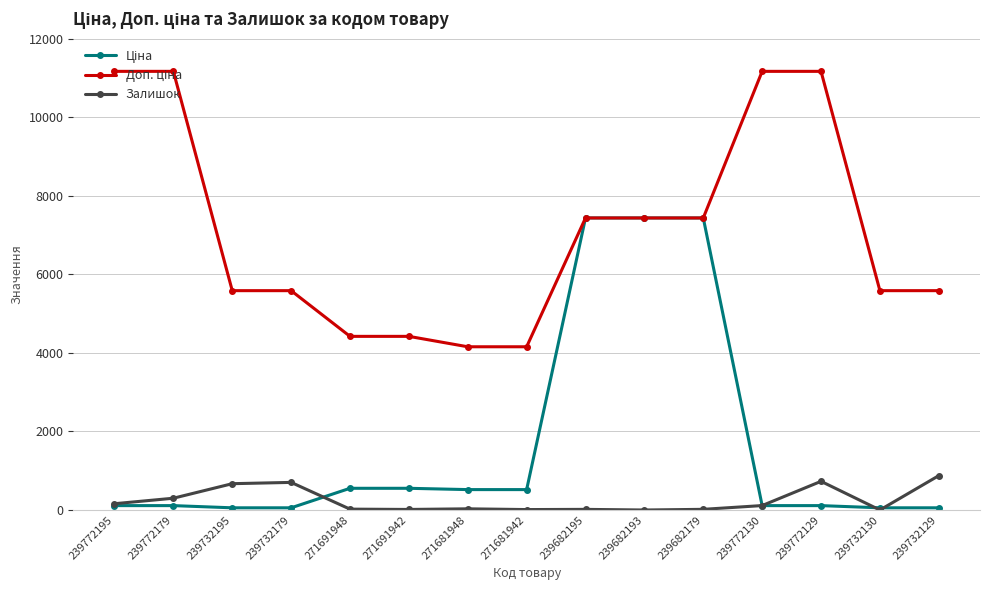

At how many categories does at least one series exceed 7261?

7